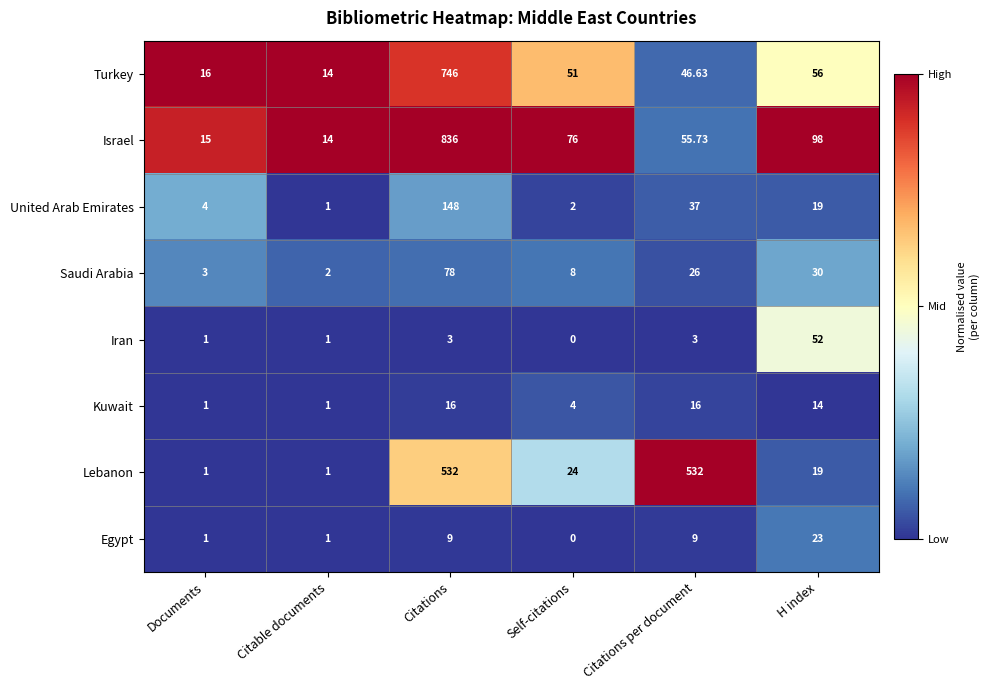

How many values in the Turkey series are below 51?

3